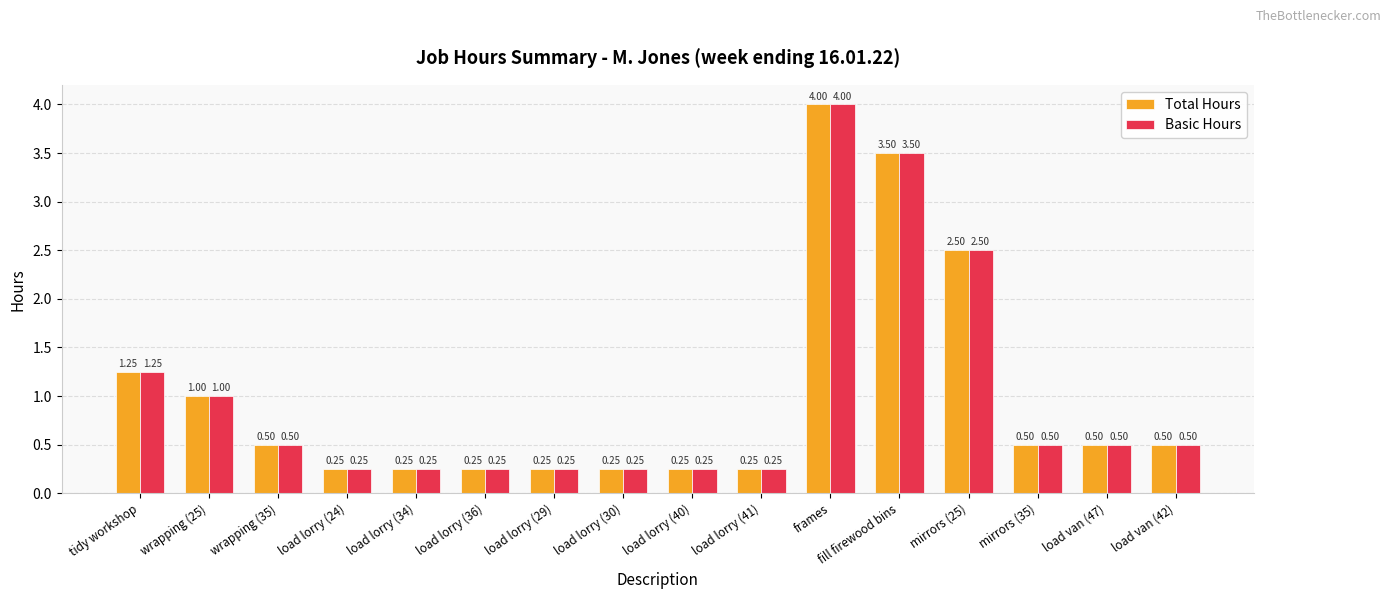

What is the difference between the Total Hours values at wrapping (25) and mirrors (35)?

0.5